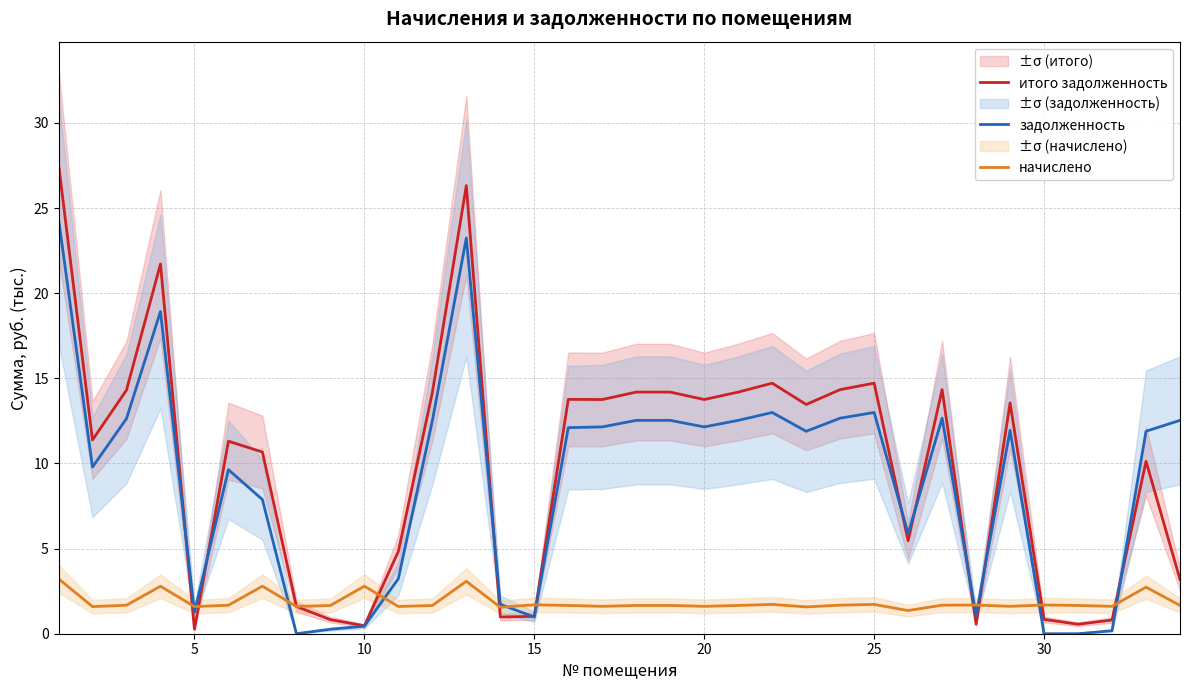

Does the chart display data point markers on the line(s)?

No